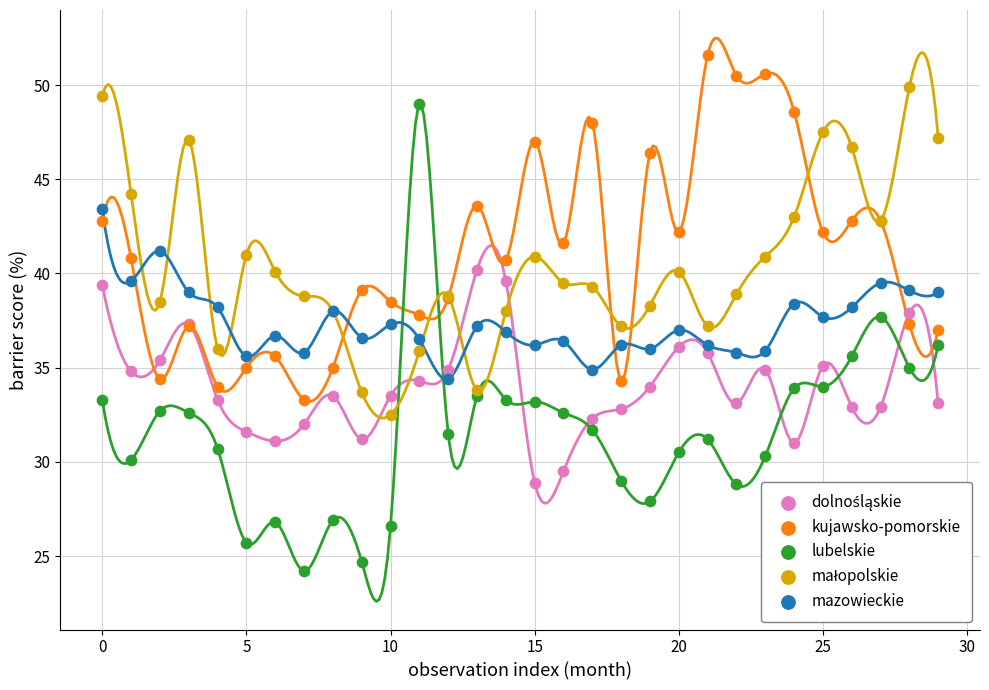

Which series reaches the minimum Y coordinate?

lubelskie